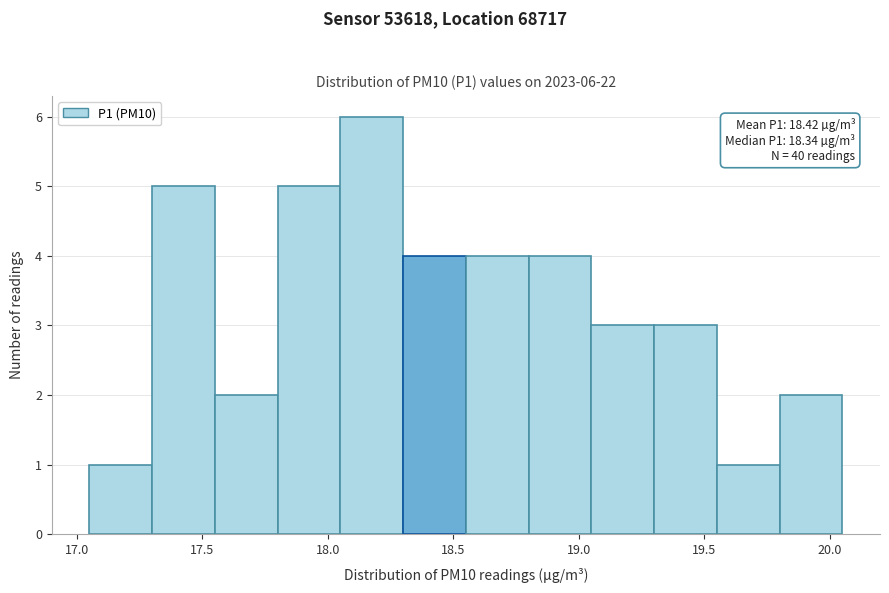

Which range on the x-axis has the tallest bar?

18.05 to 18.30